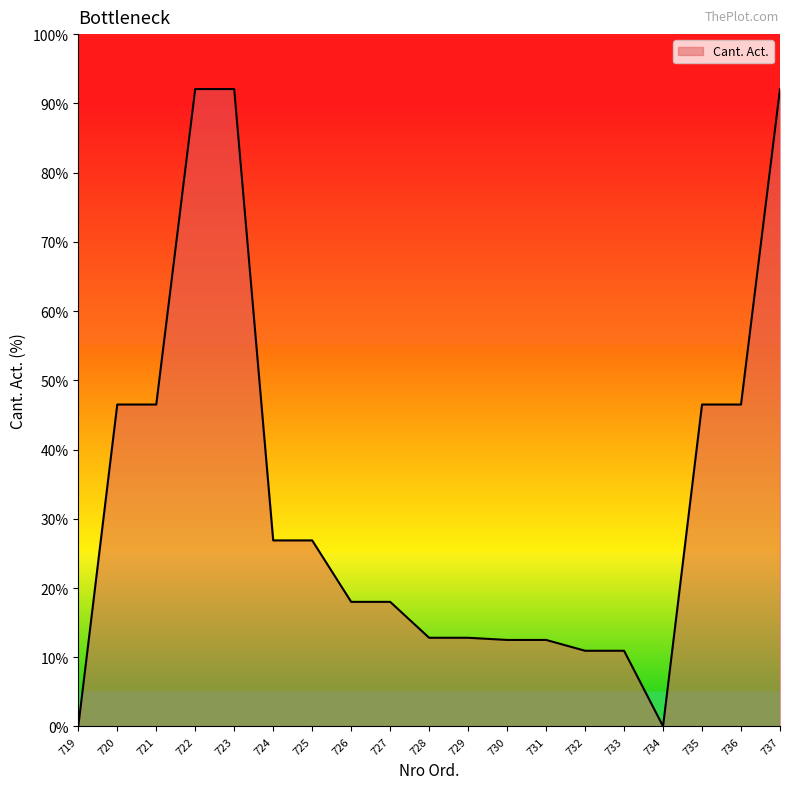

Is it true that the value at 732 is 4.4?

False